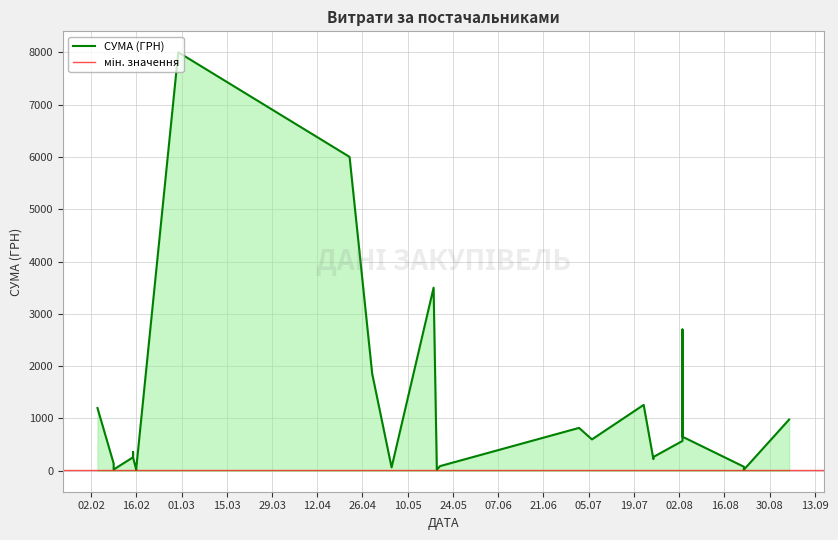

What is the value of the 27th point from the left?

1199.3